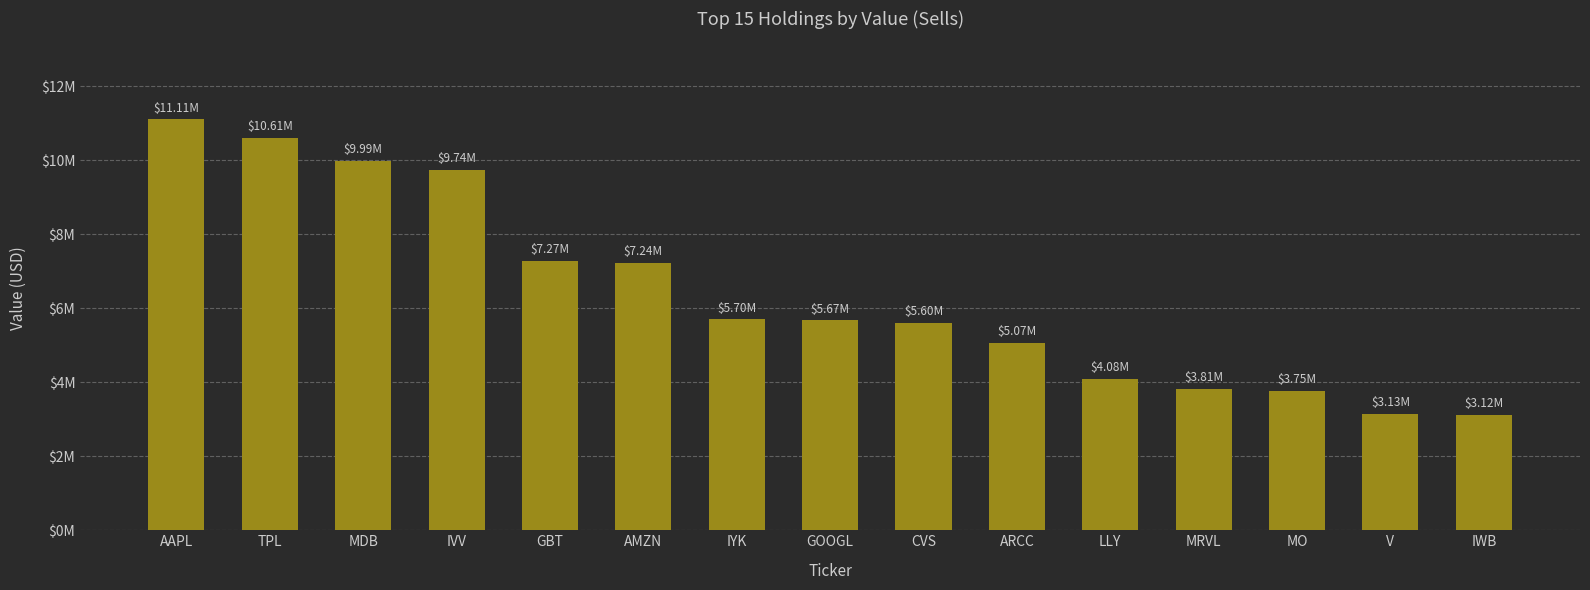

Does the chart contain any negative values?

No